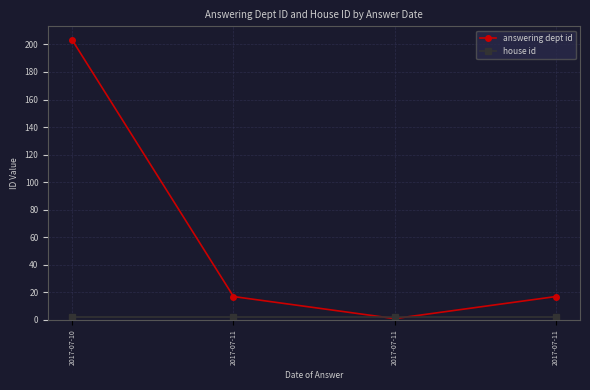

Count the number of data series in this chart.

2